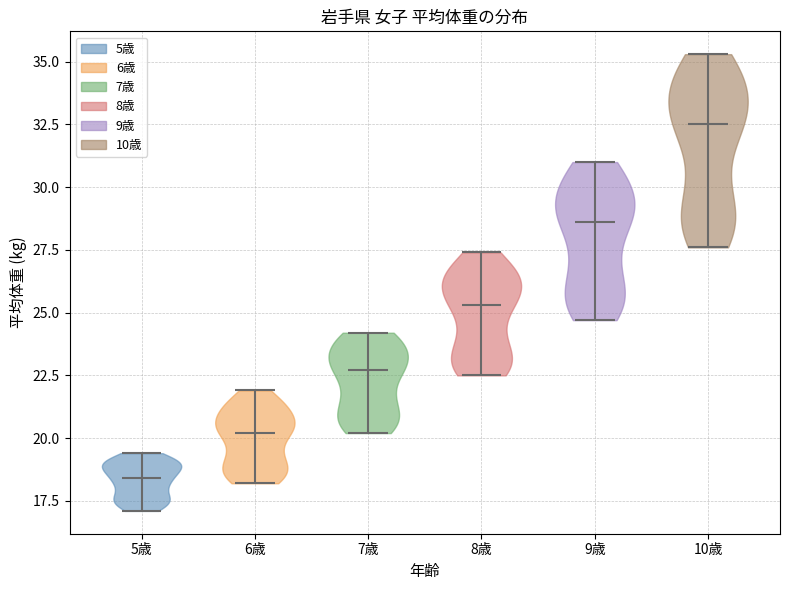

Reading left to right, read every violin against the y-axis: where its median line is, and the lowest and highest points it reaches. The values are not printed on the chart, so give them approximately, as read against the axis.

5歳: median line 18.5, lowest point 17.0, highest point 19.5
6歳: median line 20.0, lowest point 18.0, highest point 22.0
7歳: median line 22.5, lowest point 20.0, highest point 24.0
8歳: median line 25.5, lowest point 22.5, highest point 27.5
9歳: median line 28.5, lowest point 24.5, highest point 31.0
10歳: median line 32.5, lowest point 27.5, highest point 35.5